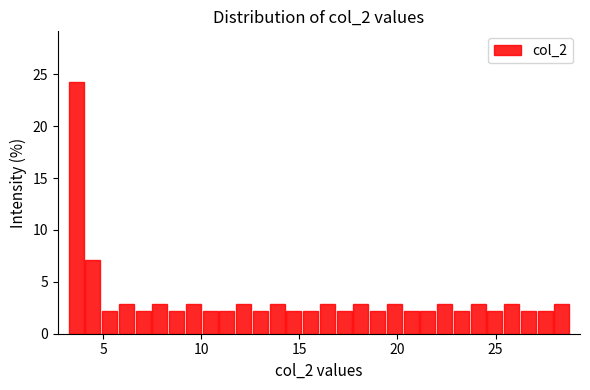

Around what value on the x-axis is the tallest bar? Give the approximate position of its centre, as read against the axis.

3.5